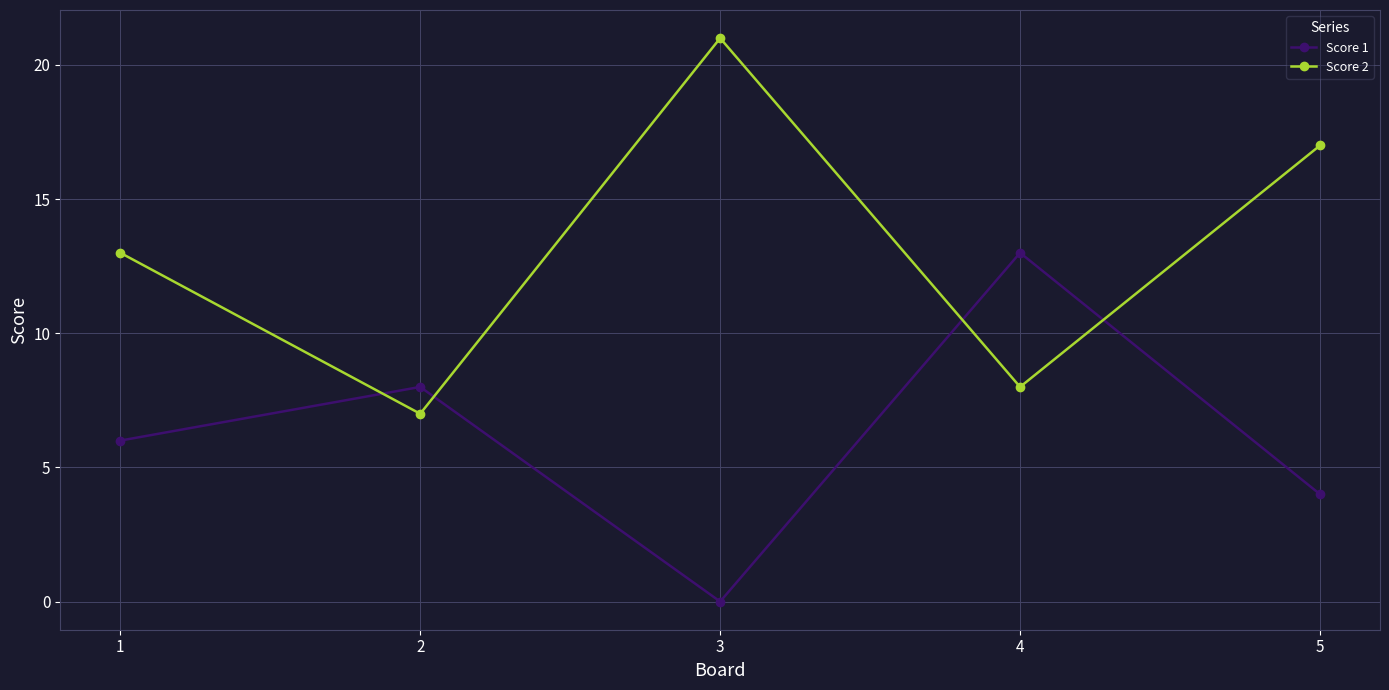

What is the difference between the maximum and minimum values in the Score 2 series?

14